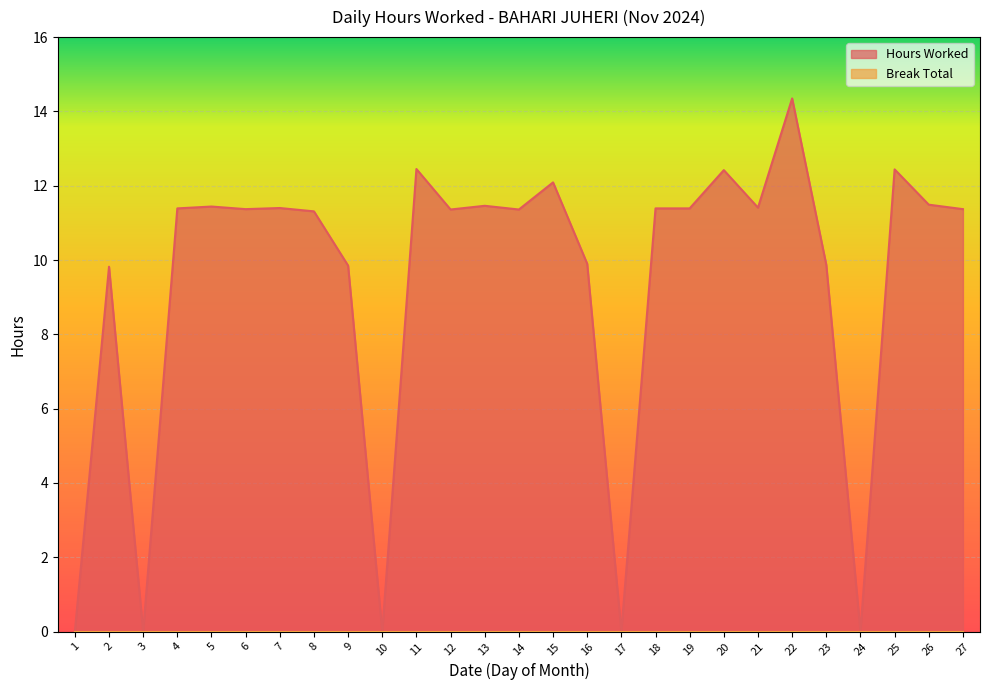

Reading left to right, transcribe all the data shown in this chart.

1=0.0	2=9.8	3=0.0	4=11.4	5=11.4	6=11.4	7=11.4	8=11.3	9=9.8	10=0.0	11=12.4	12=11.4	13=11.5	14=11.4	15=12.1	16=9.9	17=0.0	18=11.4	19=11.4	20=12.4	21=11.4	22=14.3	23=9.9	24=0.0	25=12.4	26=11.5	27=11.4